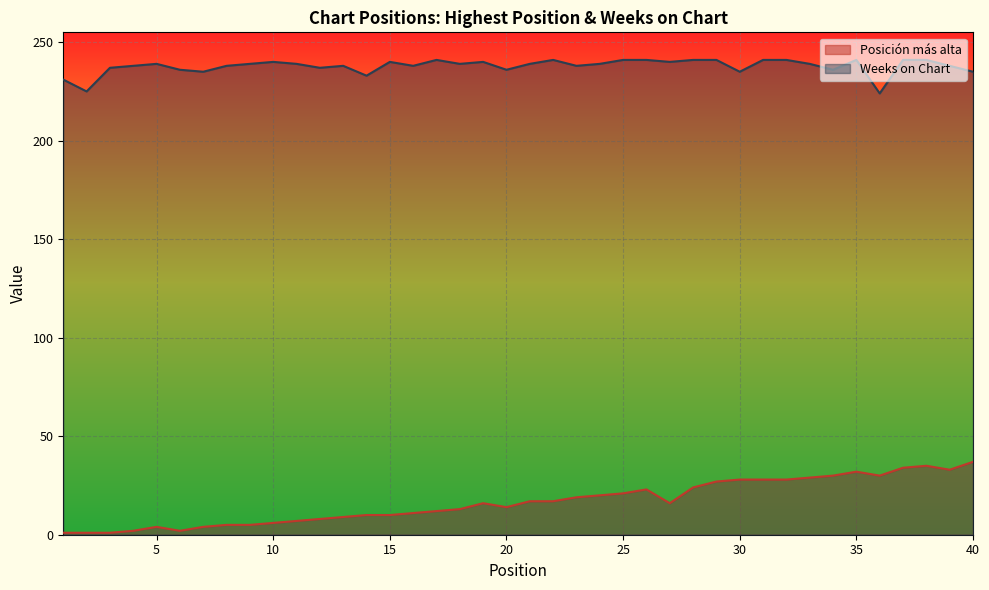

What is the maximum value for Posición más alta?

37